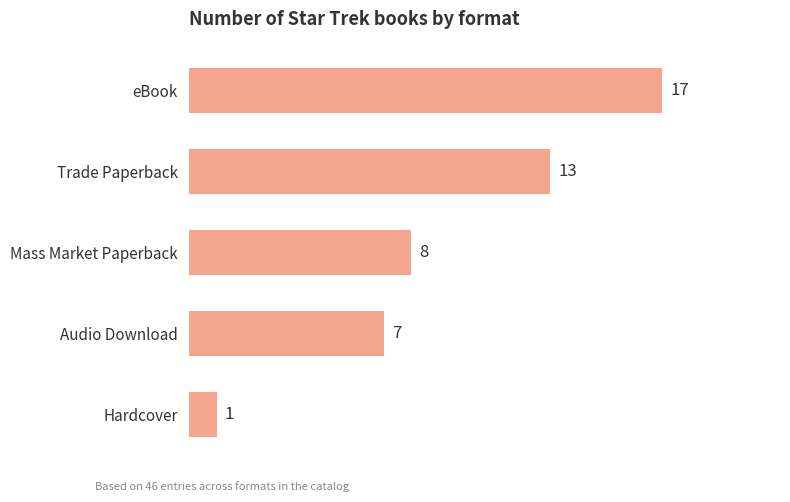

Reading bottom to top, what are all the values shown in this chart?

1	7	8	13	17